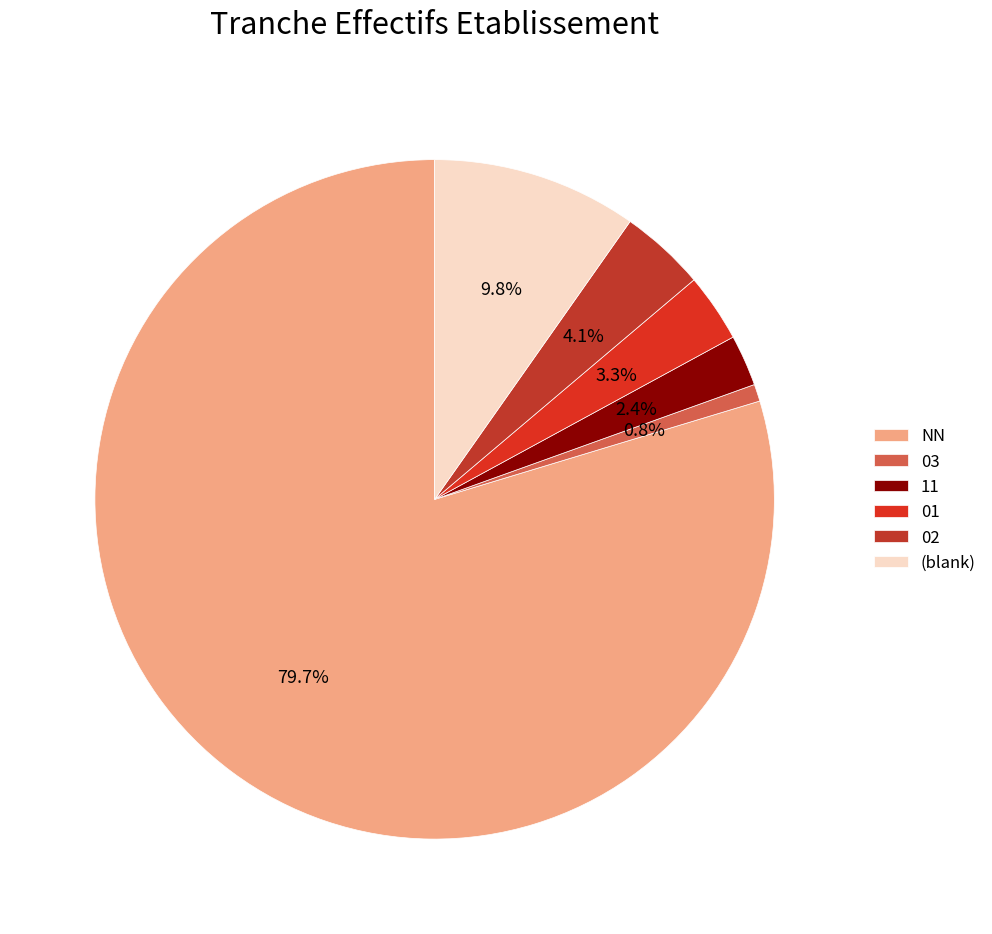

Is the sum of 02 and 01 greater than half?

No